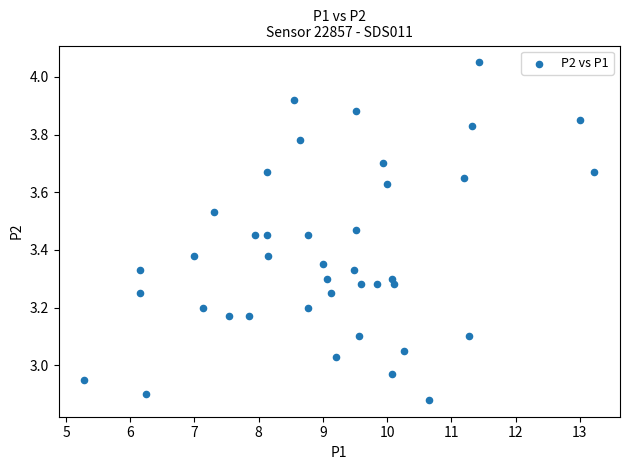

What is the range of Y values (max minus min)?

1.2